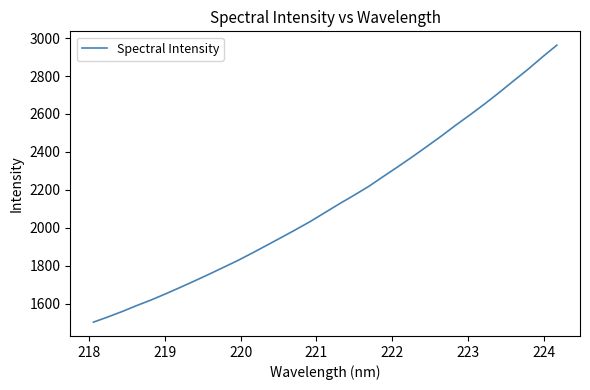

What is the difference between the second highest and minimum values?

1396.9